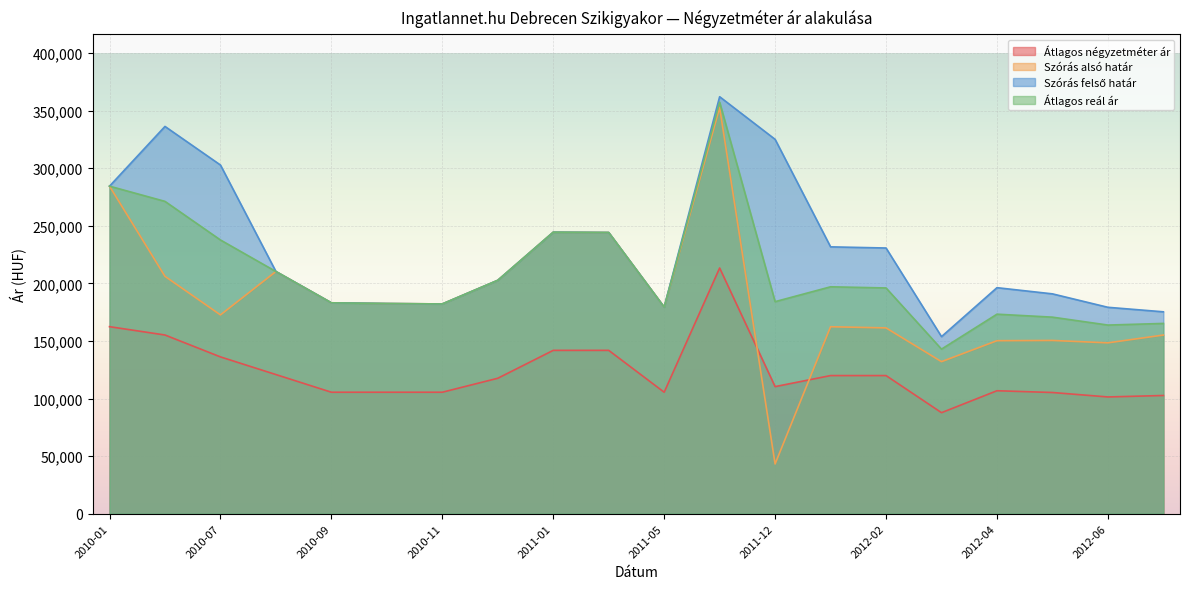

What are all the series names shown in the legend?

Átlagos négyzetméter ár, Szórás alsó határ, Szórás felső határ, Átlagos reál ár